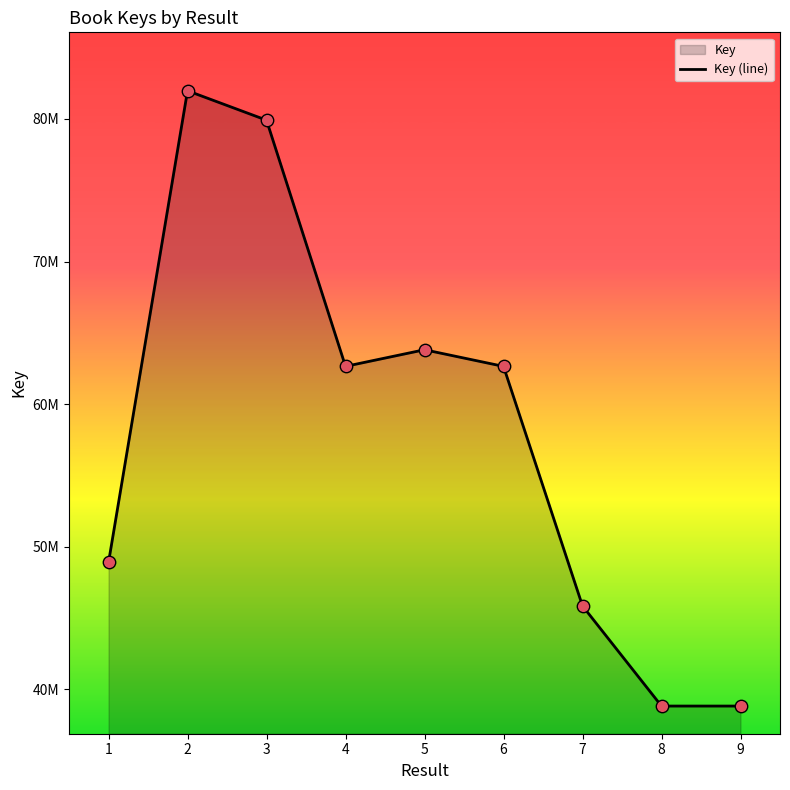

What is the change in value from 6 to 9?

-23828904